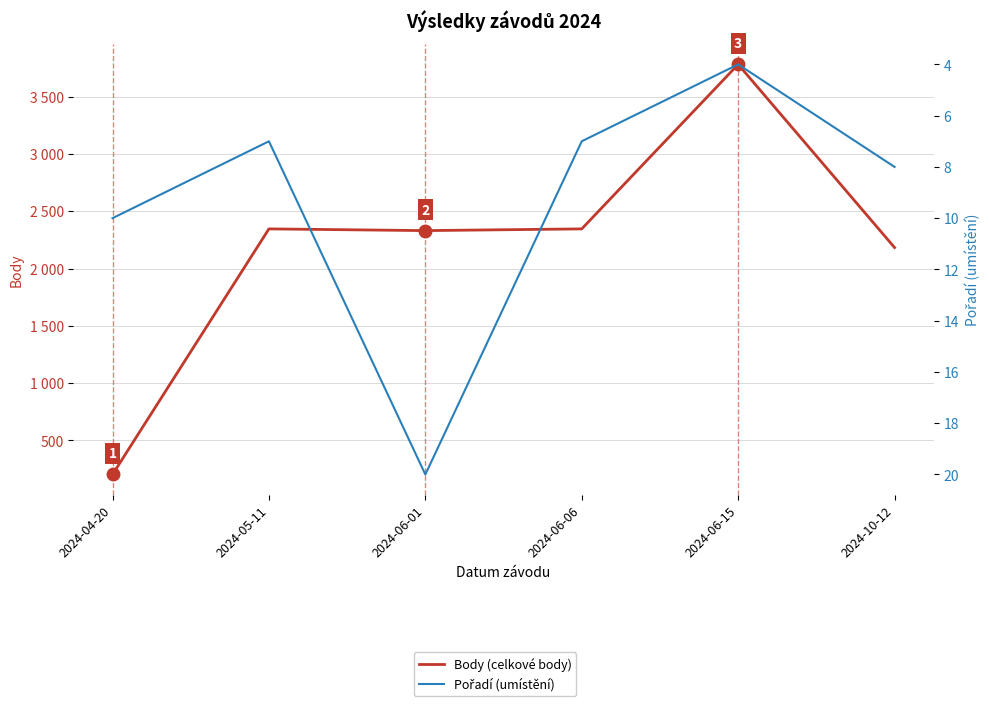

Which series changed the most between 2024-06-01 and 2024-06-06?

Body (celkové body)